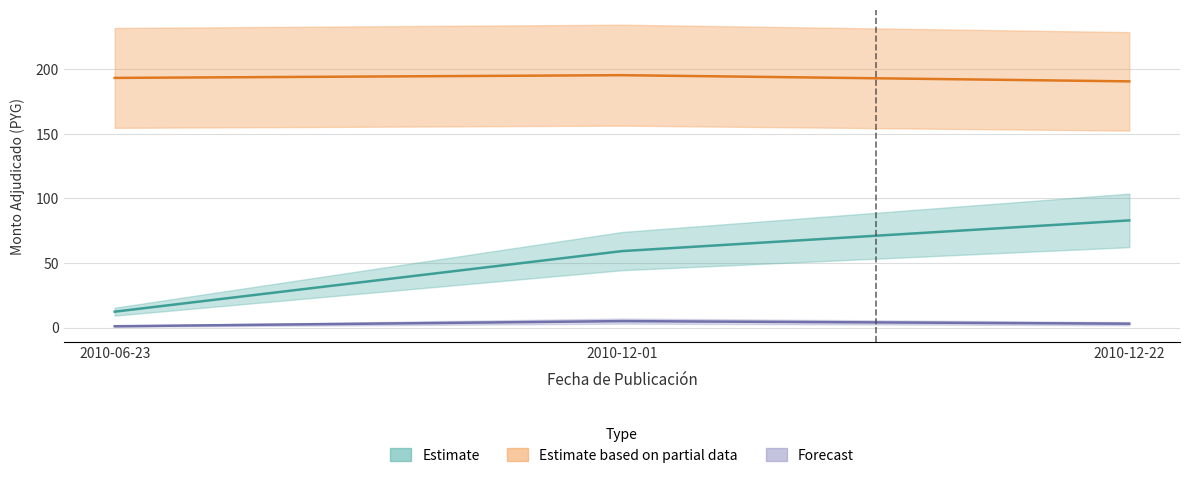

Between 2010-12-01 and 2010-06-23, which is larger?

2010-12-01